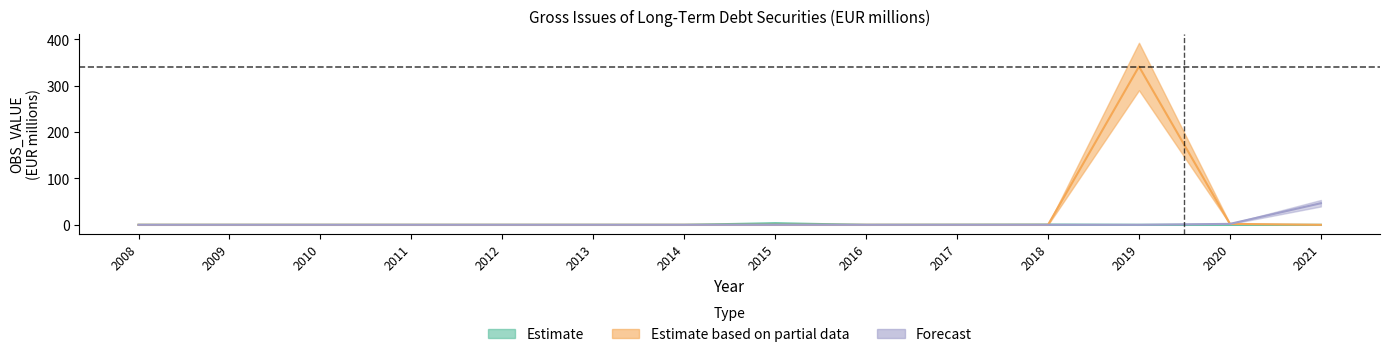

How many values in Estimate based on partial data are above zero?

2